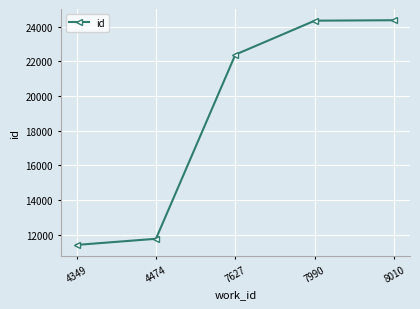

What is the value of the 4th point from the left?

24341